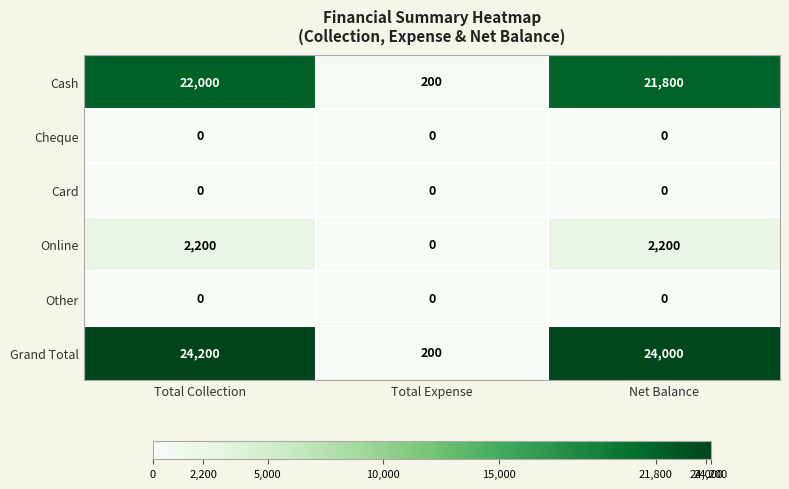

Which series has the largest range (max minus min)?

Grand Total